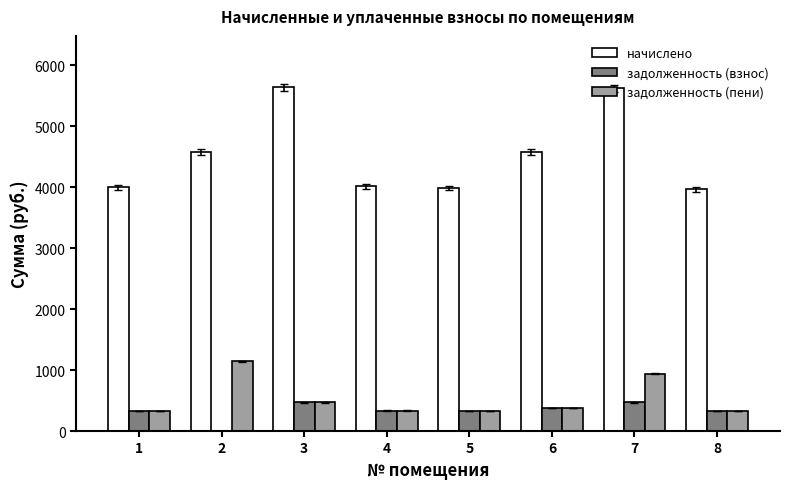

The value of задолженность (пени) at 1 is 333.4. True or false?

True